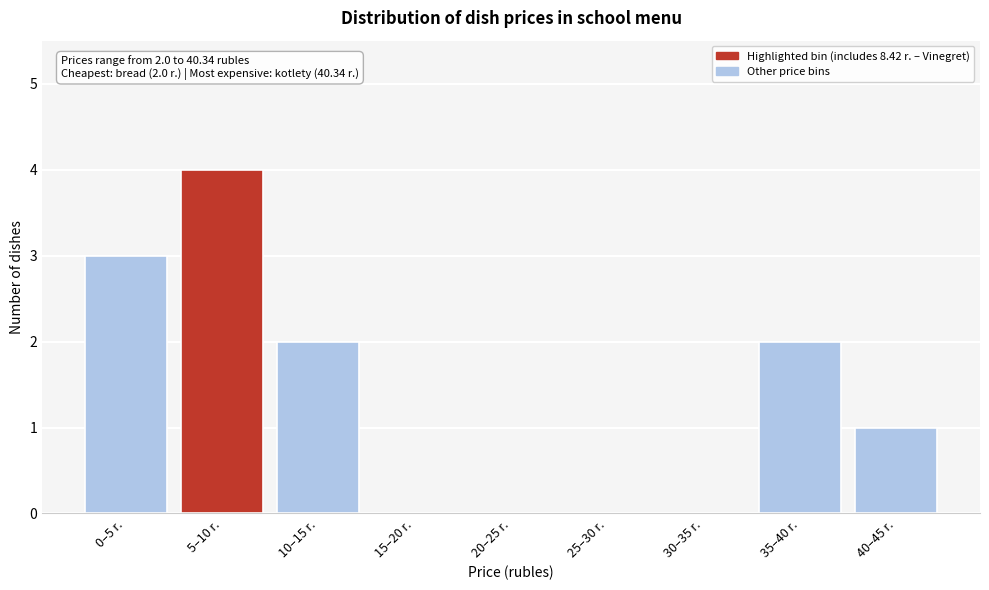

Reading right to left, extract all data points from this chart.

40–45 r.=1	35–40 r.=2	30–35 r.=0	25–30 r.=0	20–25 r.=0	15–20 r.=0	10–15 r.=2	5–10 r.=4	0–5 r.=3